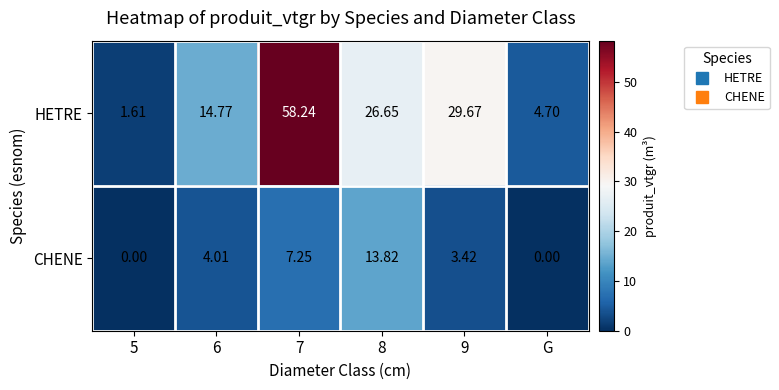

Count the number of categories in the chart.

6